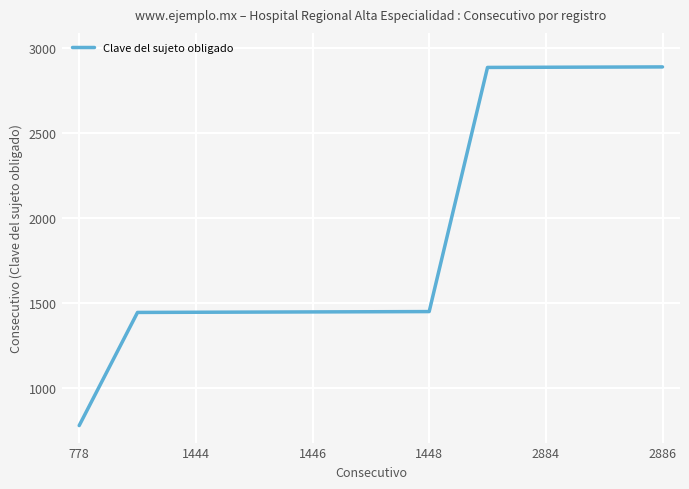

What is the maximum value shown in the chart?

2886